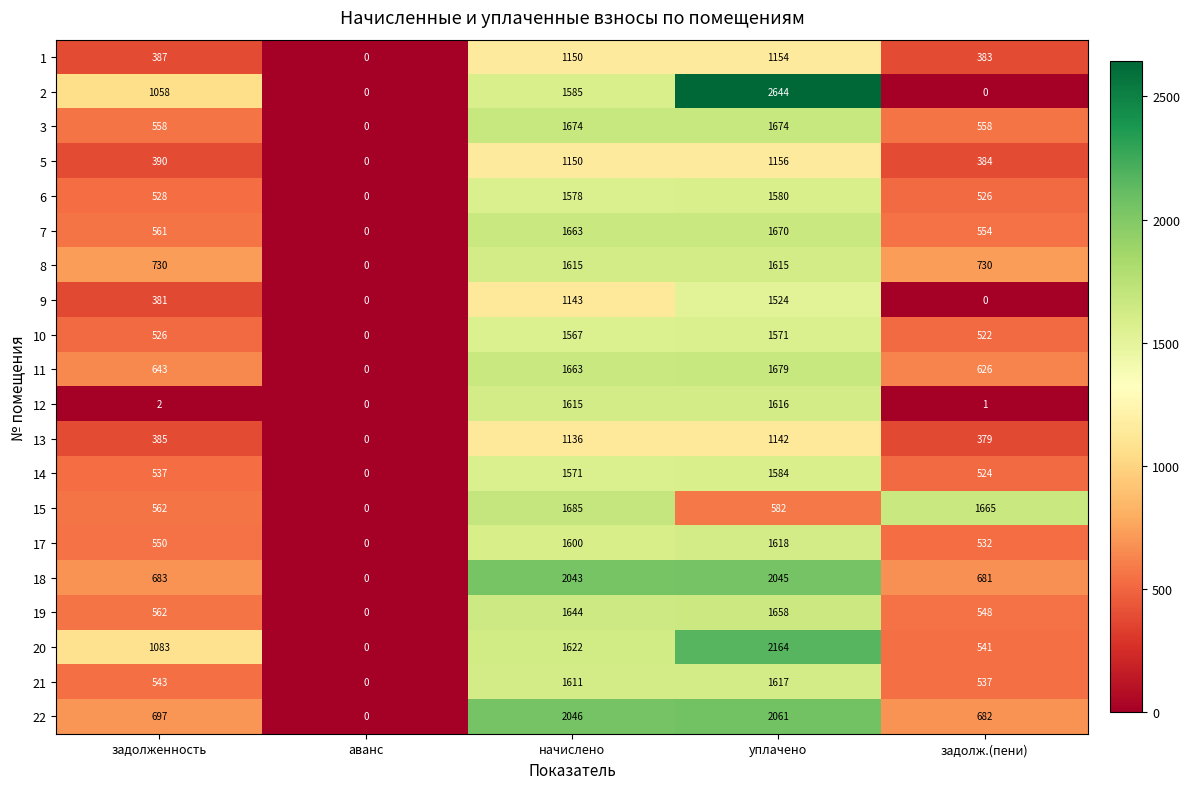

List the labels in order of 7 value, smallest first.

аванс, задолж.(пени), задолженность, начислено, уплачено